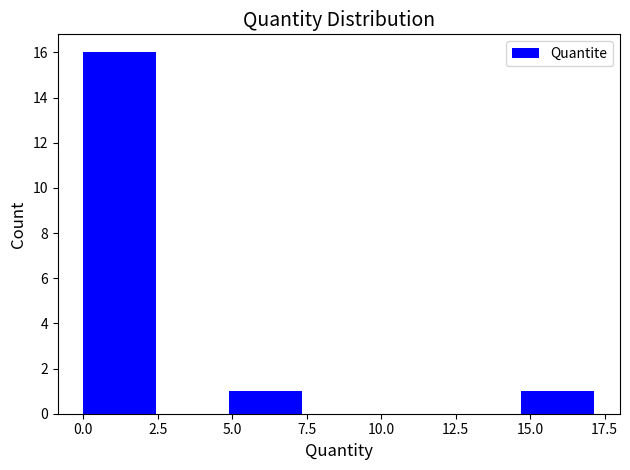

What is the height of the bar covering 5.0 to 7.5 on the x-axis? Neither the bar edges nor the heights are printed on the chart, so give them approximately, as read against the axes.

1